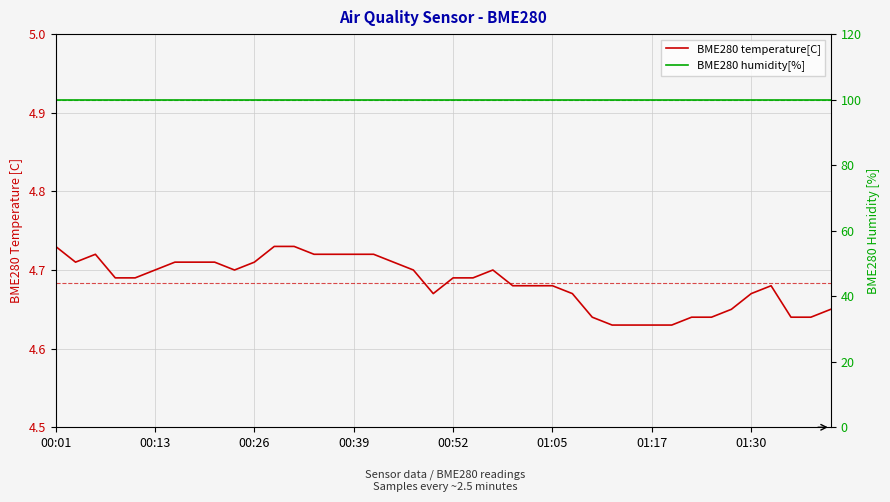

Reading left to right, transcribe all the data shown in this chart.

BME280 temperature[C]: 4.7	4.7	4.7	4.7	4.7	4.7	4.7	4.7	4.7	4.7	4.7	4.7	4.7	4.7	4.7	4.7	4.7	4.7	4.7	4.7	4.7	4.7	4.7	4.7	4.7	4.7	4.7	4.6	4.6	4.6	4.6	4.6	4.6	4.6	4.7	4.7	4.7	4.6	4.6	4.7
BME280 humidity[%]: 100.0	100.0	100.0	100.0	100.0	100.0	100.0	100.0	100.0	100.0	100.0	100.0	100.0	100.0	100.0	100.0	100.0	100.0	100.0	100.0	100.0	100.0	100.0	100.0	100.0	100.0	100.0	100.0	100.0	100.0	100.0	100.0	100.0	100.0	100.0	100.0	100.0	100.0	100.0	100.0